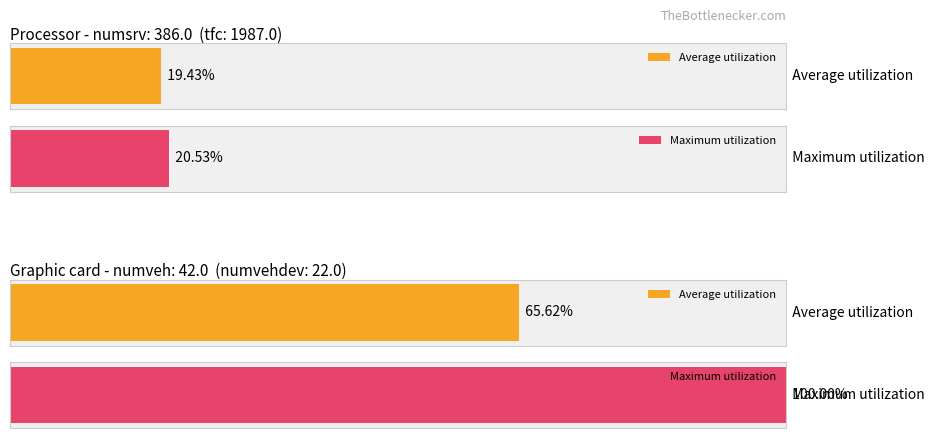

Read the Maximum utilization value at numveh.

100.0